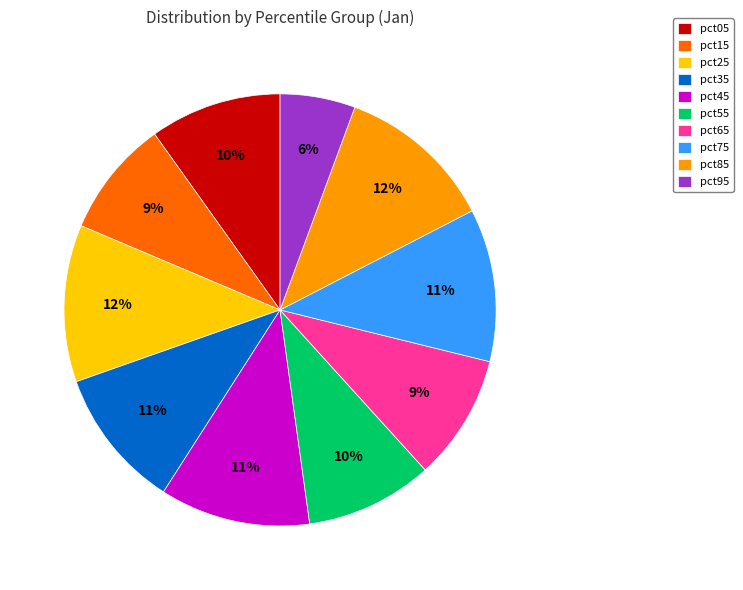

The pct45 slice represents 2% of the pie. True or false?

False